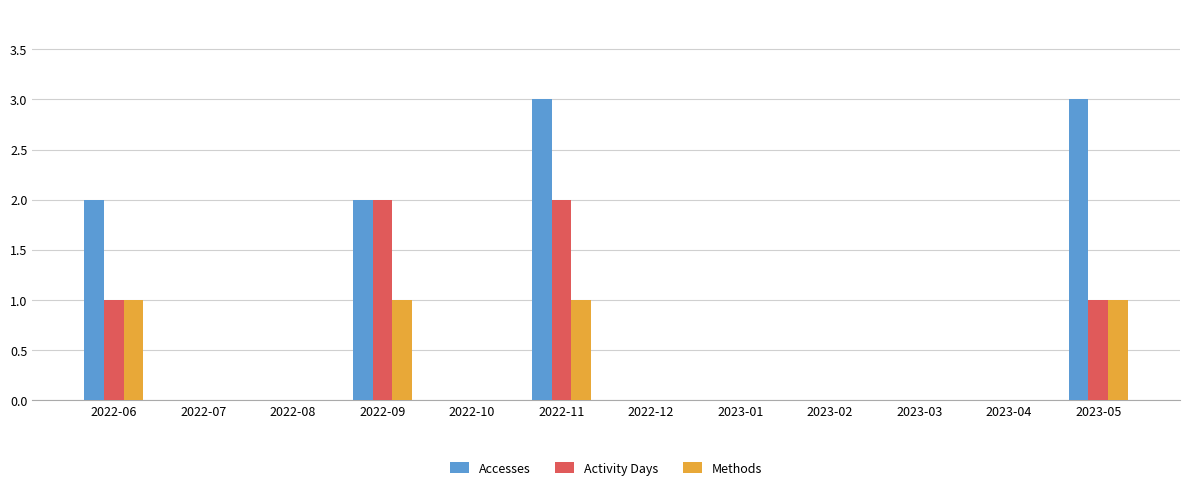

What is the greatest value displayed?

3